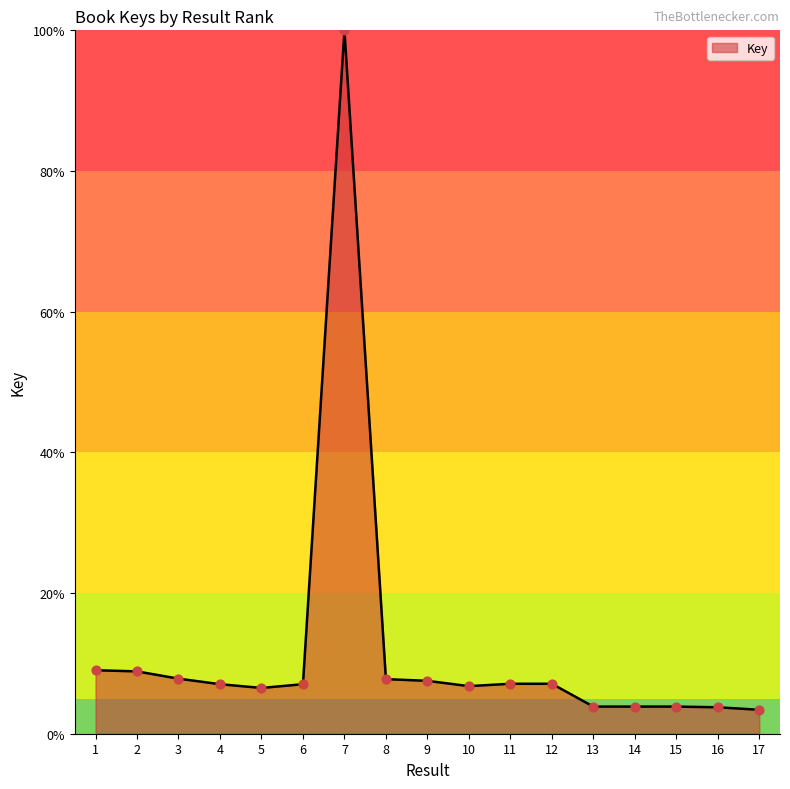

What is the change in value from 1 to 12?

-1.9